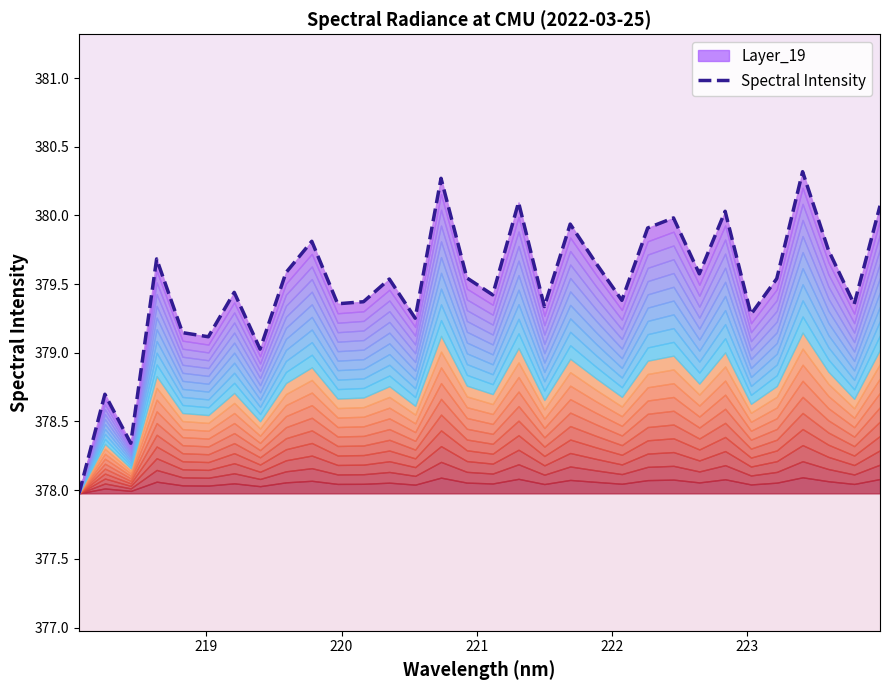

What is the difference between the second highest and second lowest values?

1.9